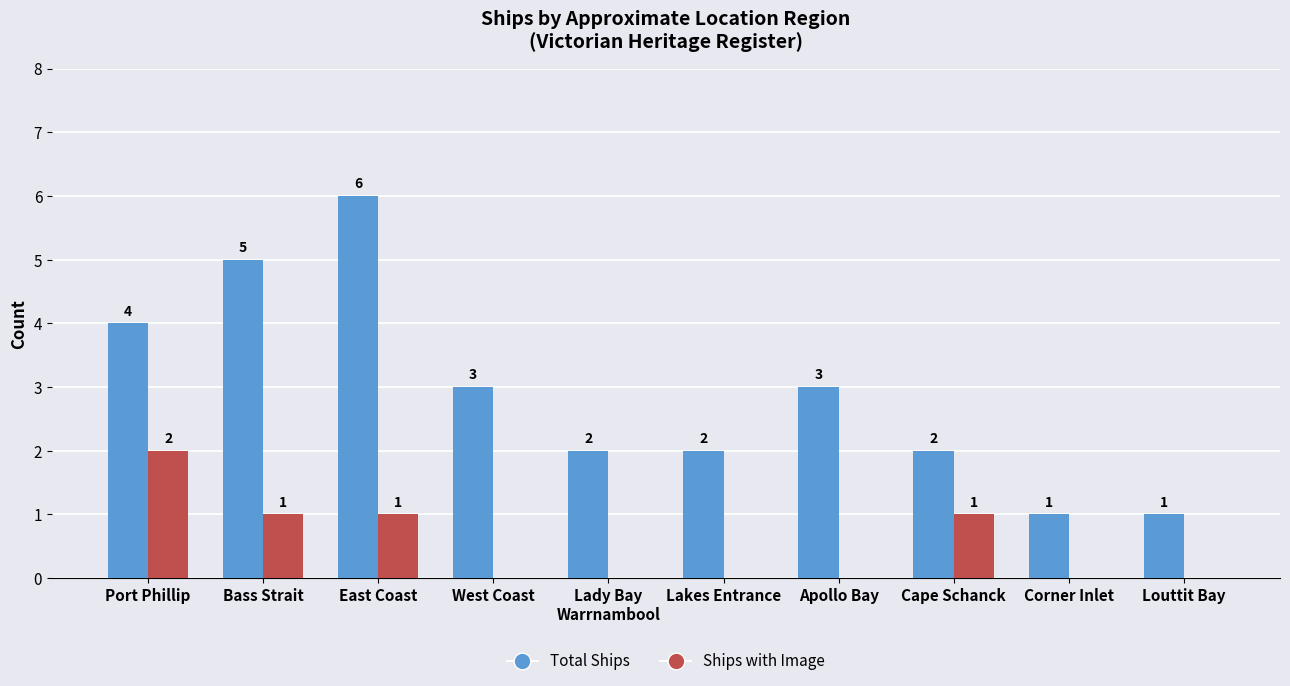

Between East Coast and Apollo Bay, which series saw the biggest shift?

Total Ships